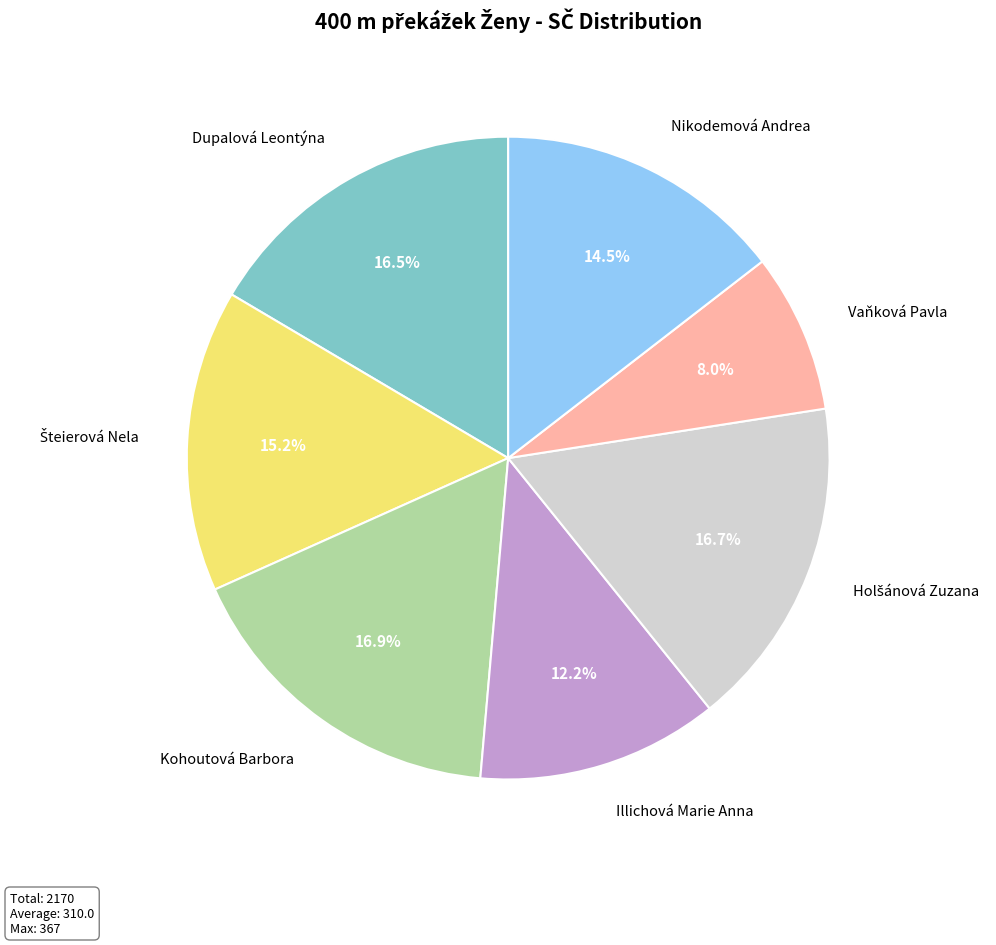

Is the sum of Illichová Marie Anna and Dupalová Leontýna greater than half?

No